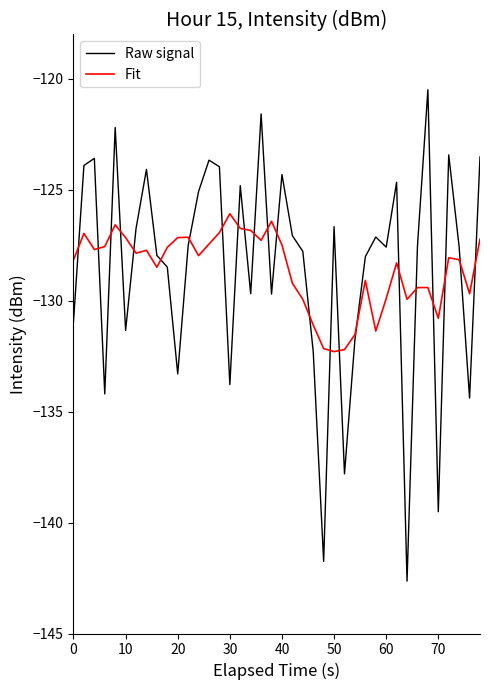

Which series has the largest range (max minus min)?

Raw signal